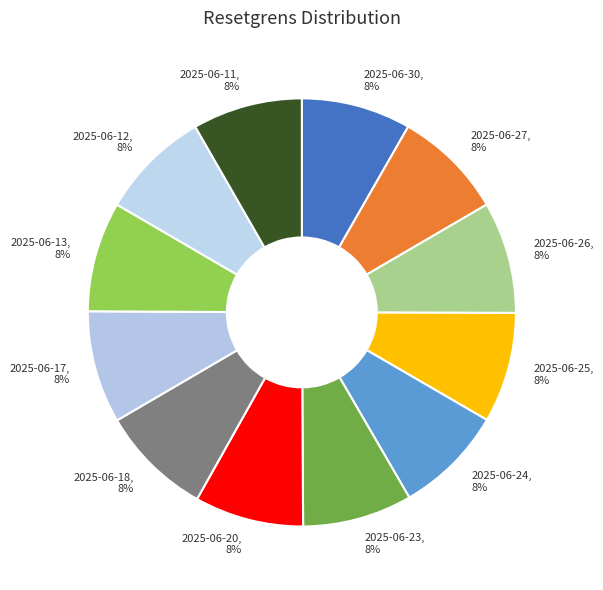

To the nearest percent, what portion does 2025-06-11 represent?

8%